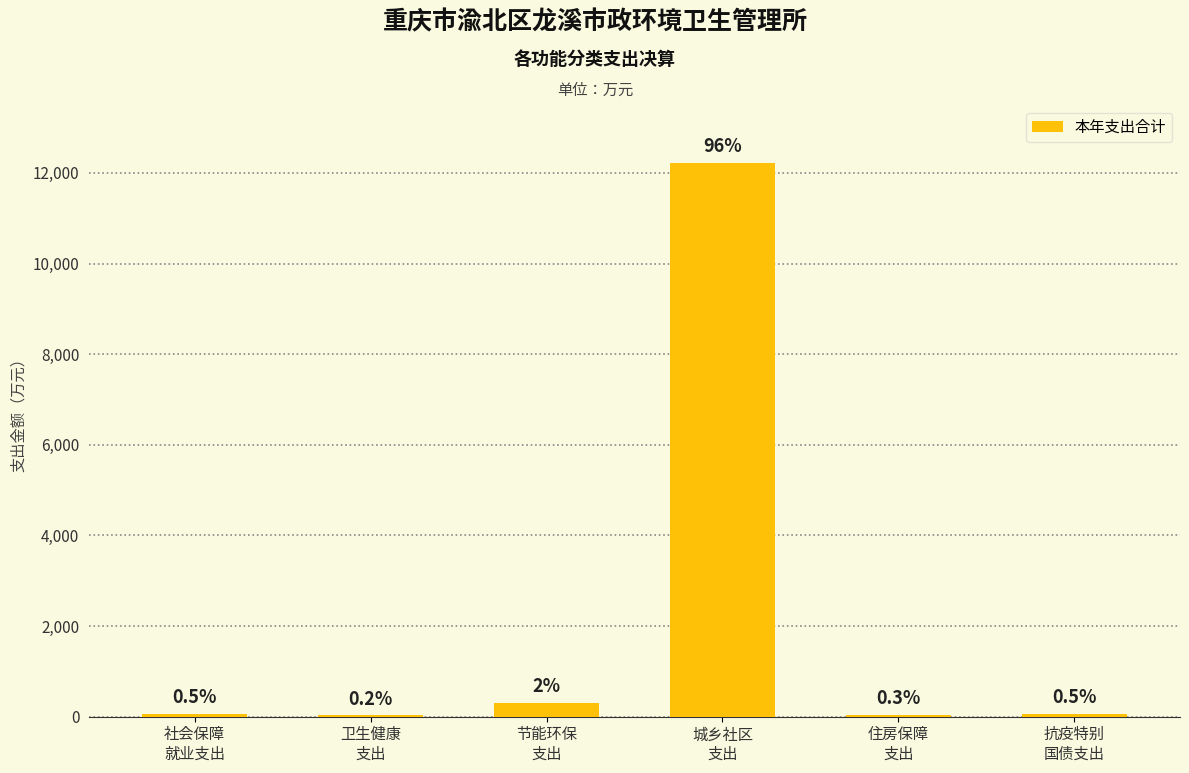

Approximately how many times larger is the value at 节能环保
支出 compared to 社会保障
就业支出?

4.5